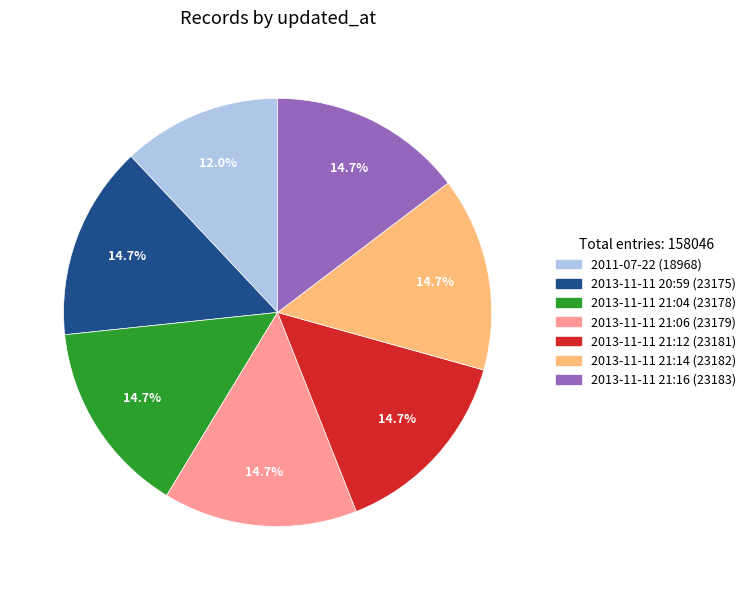

What is the ratio of the value at 2013-11-11 21:12 to the value at 2013-11-11 21:04?

1.0